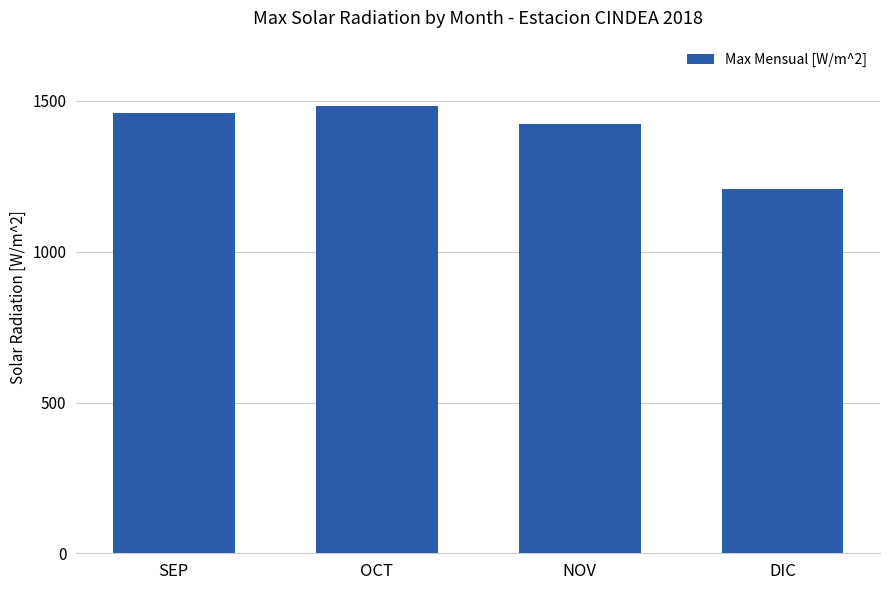

What is the value of the 3rd bar from the left?

1422